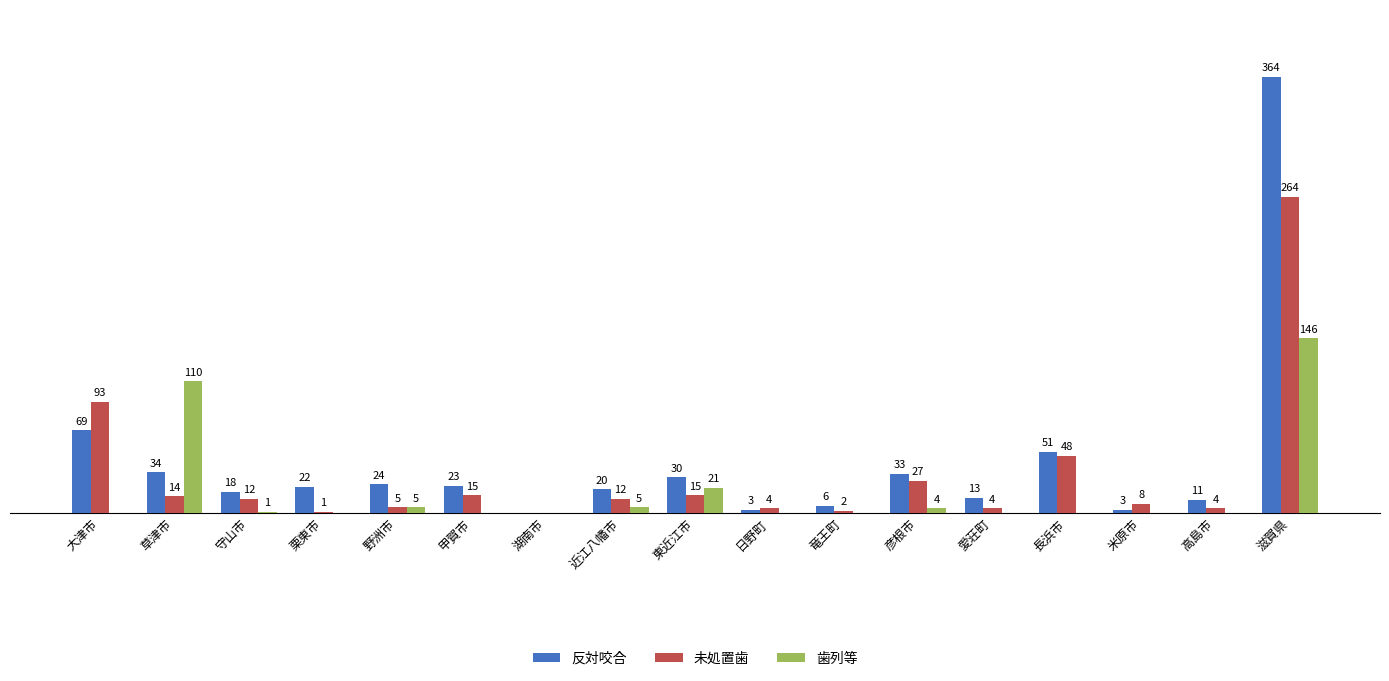

Which series changed the most between 湖南市 and 愛荘町?

反対咬合